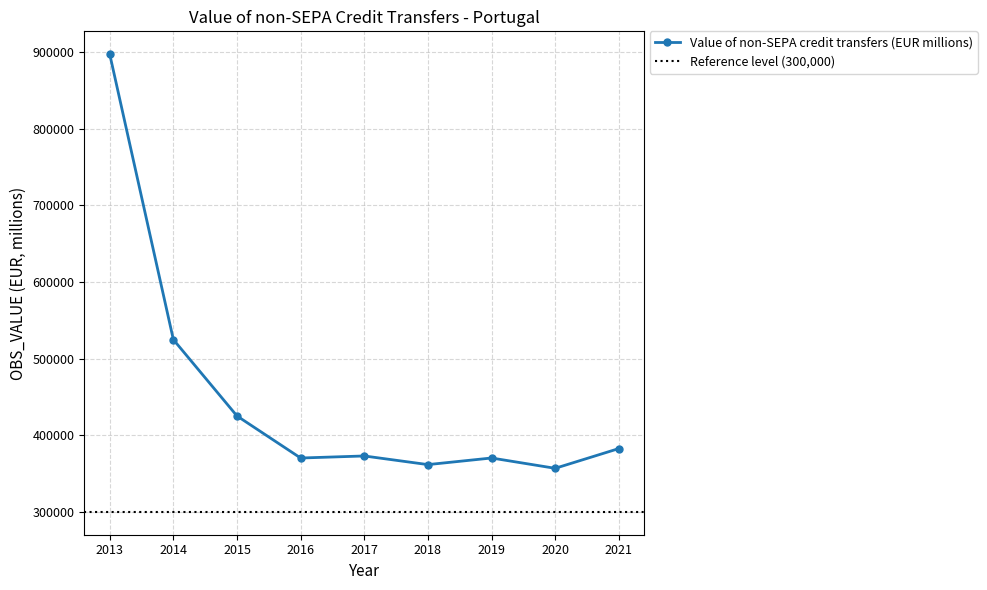

Which category has the lowest value across all series?

2020